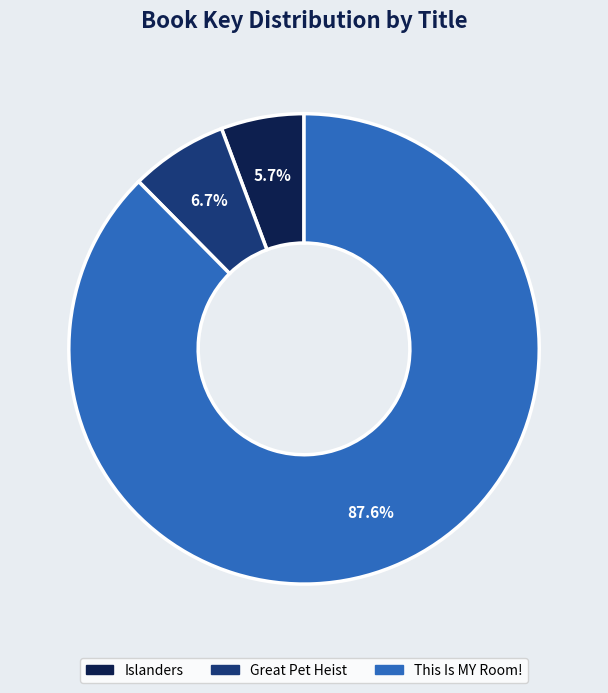

To the nearest percent, what portion does Great Pet Heist represent?

7%